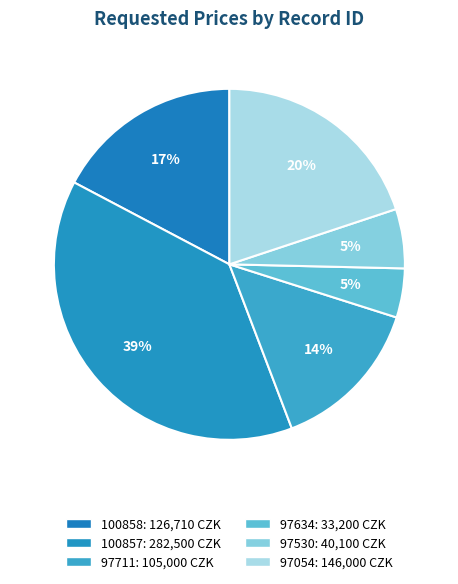

Count the number of slices in the pie.

6